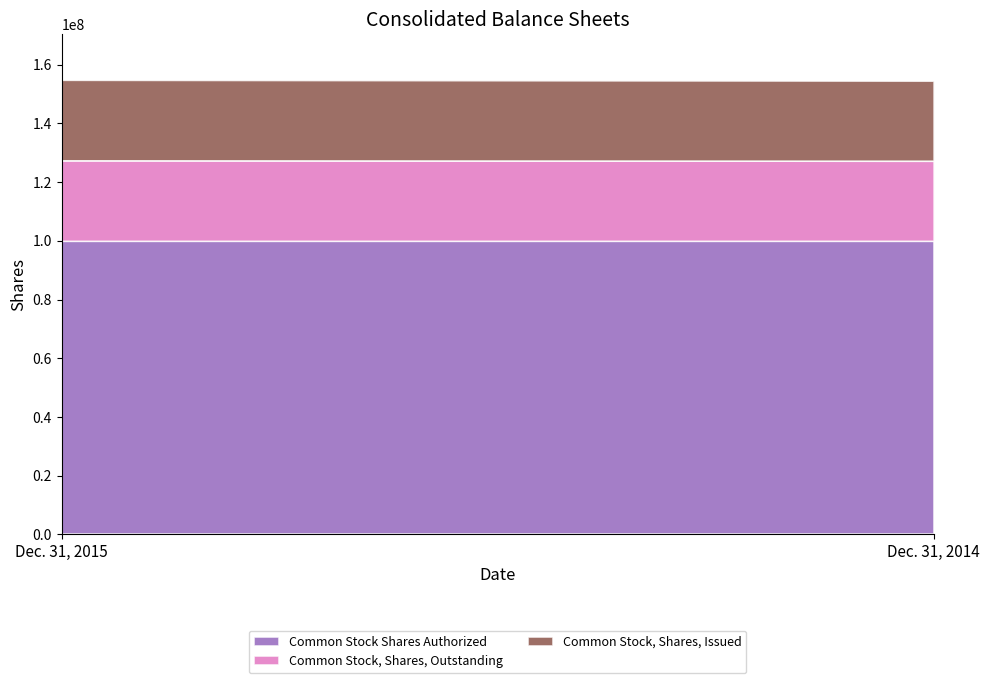

What is the value of the Common Stock Shares Authorized point at the 1st from the left?

100000000